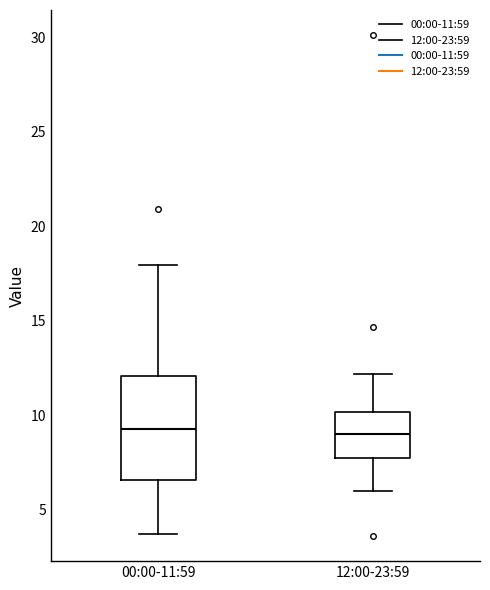

Reading left to right, read every box against the y-axis: the position of its median line, the range the box covers, and the ends of its whiskers. The values are not printed on the chart, so give them approximately, as read against the axis.

00:00-11:59: median 9.5, box 6.5 to 12.0, whiskers 3.5 to 18.0
12:00-23:59: median 9.0, box 8.0 to 10.0, whiskers 6.0 to 12.0